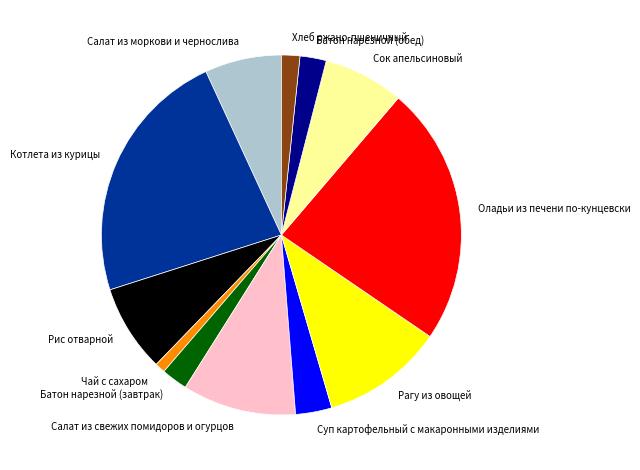

Count the number of slices in the pie.

12